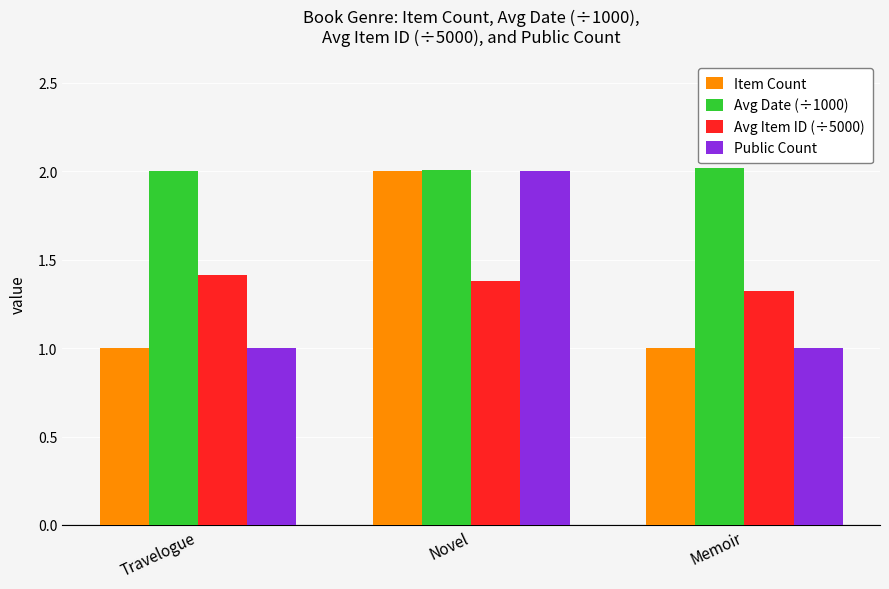

Reading left to right, what are all the values shown in this chart?

Item Count: 1.0	2.0	1.0
Avg Date (÷1000): 2.0	2.0	2.0
Avg Item ID (÷5000): 1.4	1.4	1.3
Public Count: 1.0	2.0	1.0